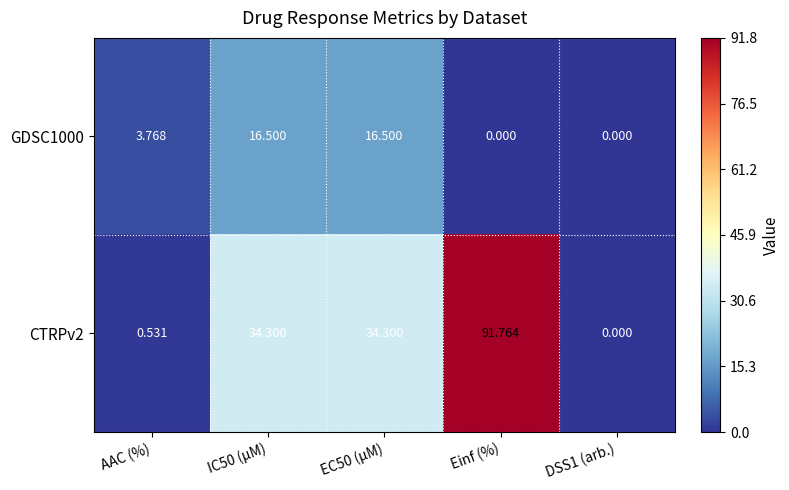

At which category is the sum across all series the highest?

Einf (%)